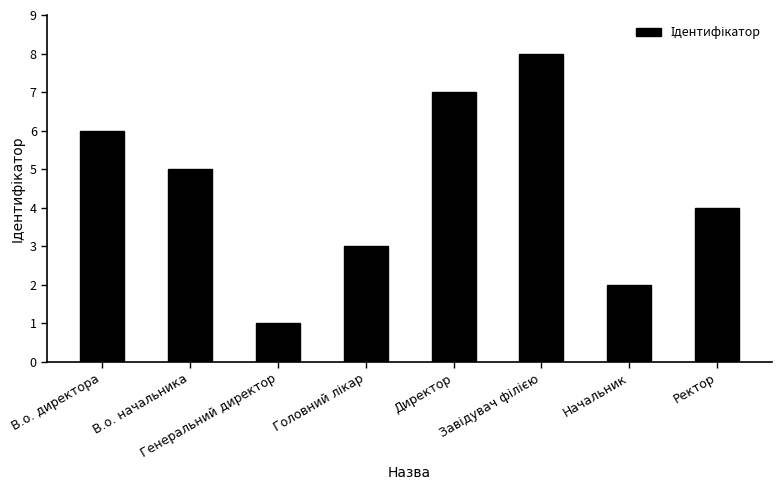

What is the change in value from В.о. начальника to Генеральний директор?

-4